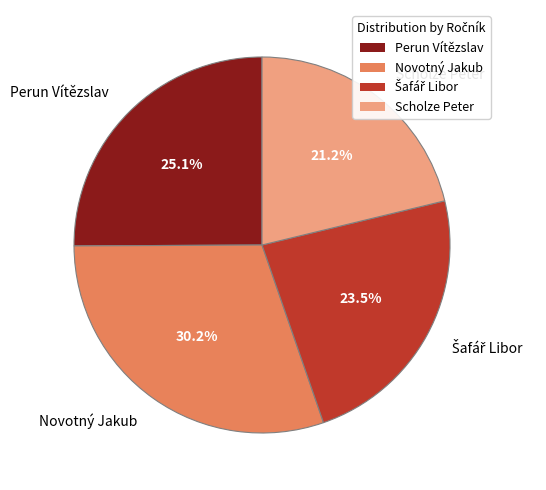

What is the largest slice in the pie chart?

Novotný Jakub